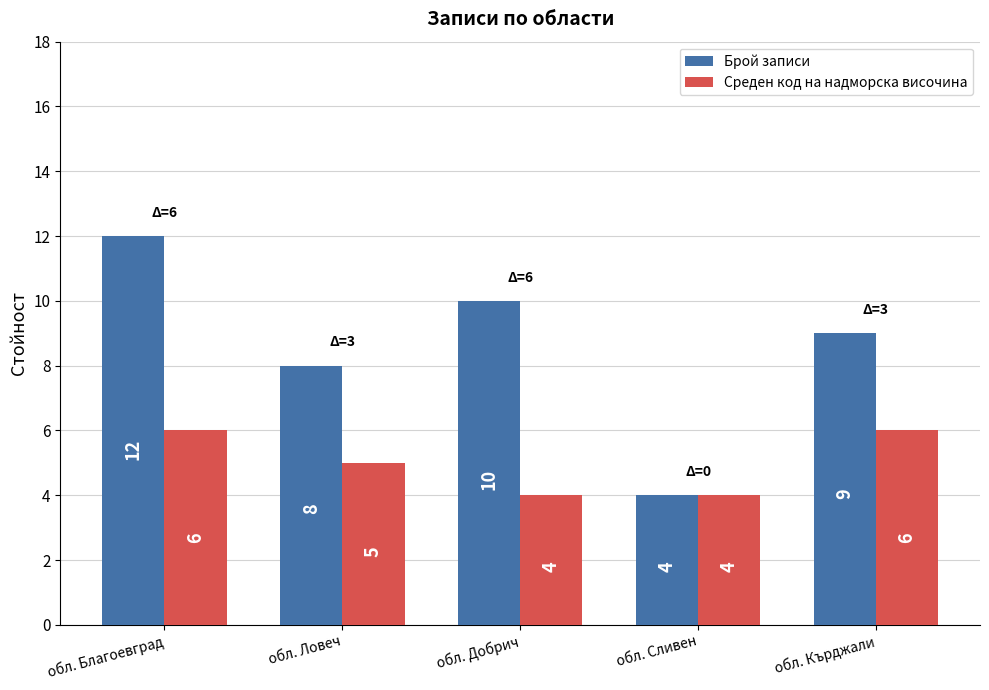

Are the bars horizontal?

No